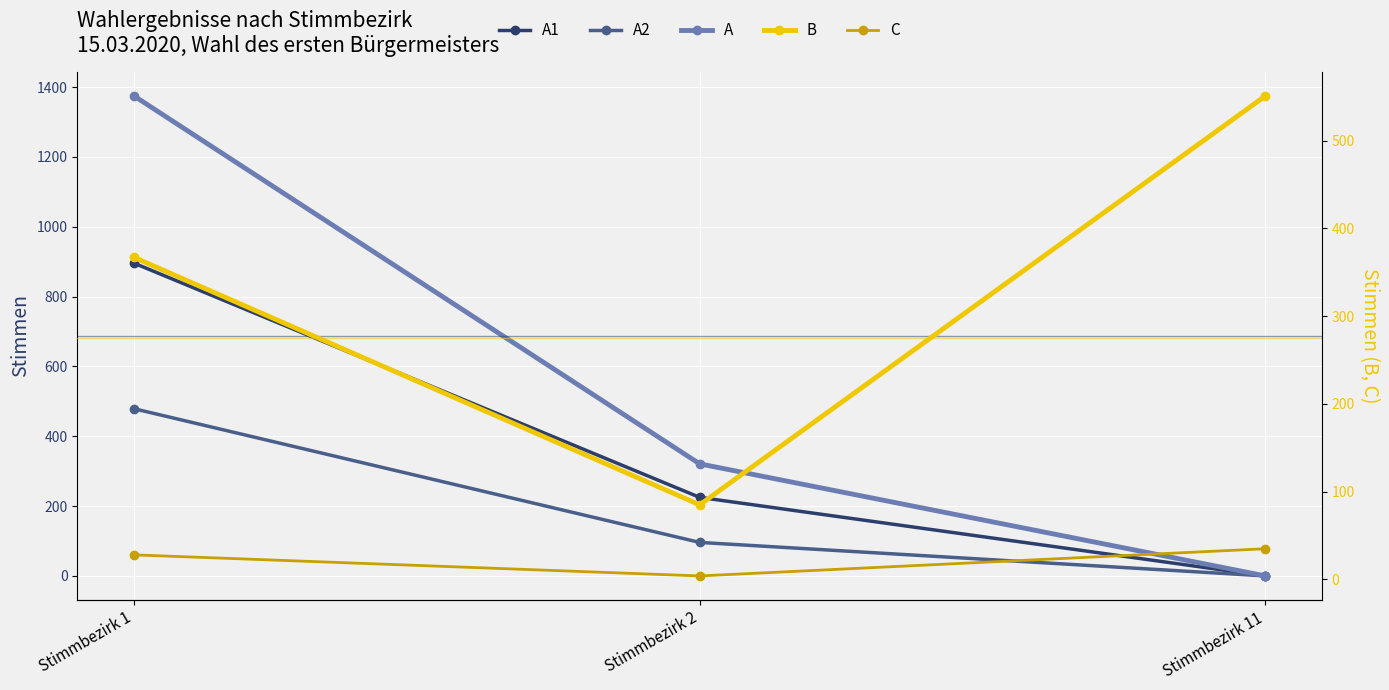

How many values in A are above zero?

2